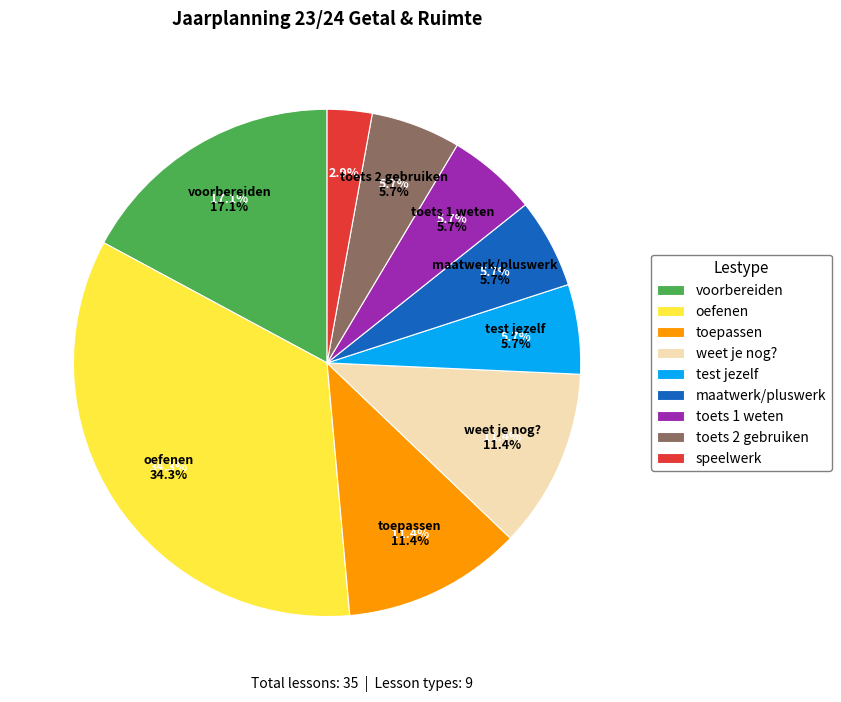

To the nearest percent, what is the combined percentage of toepassen and speelwerk?

14%